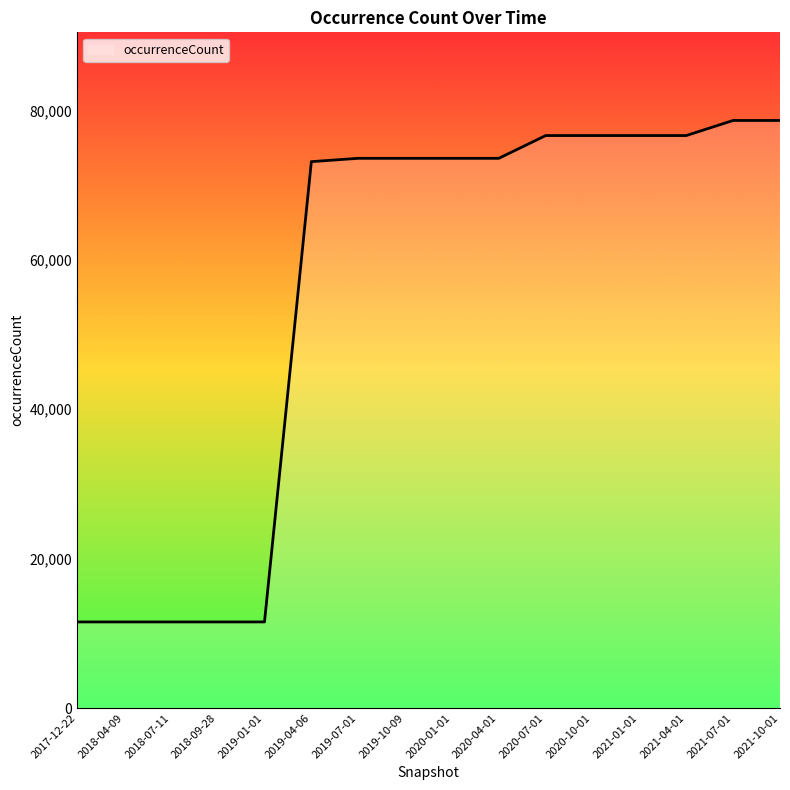

Is it true that the value at 2021-04-01 is 18051?

False